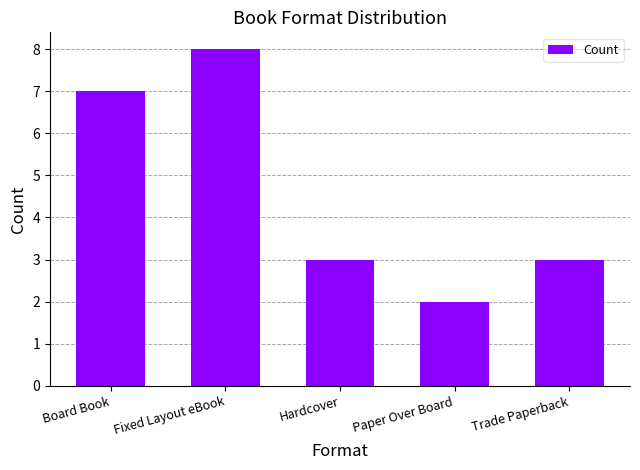

Between Fixed Layout eBook and Board Book, which is larger?

Fixed Layout eBook